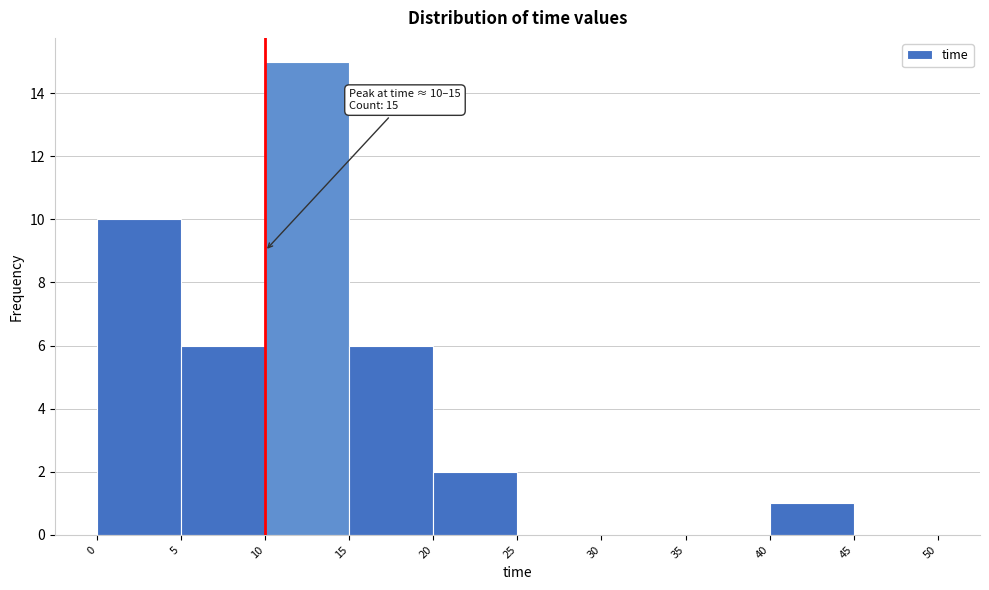

Which range on the x-axis has the tallest bar?

10 to 15